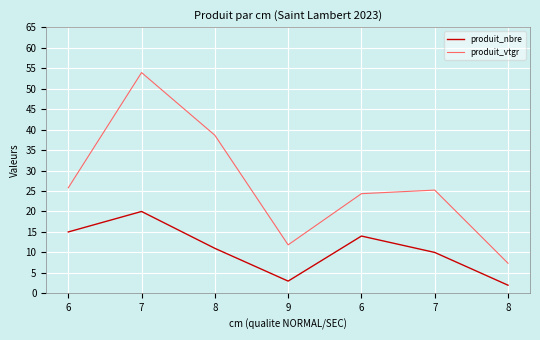

What is the sum of the produit_nbre values at 7 and 7?

30.0